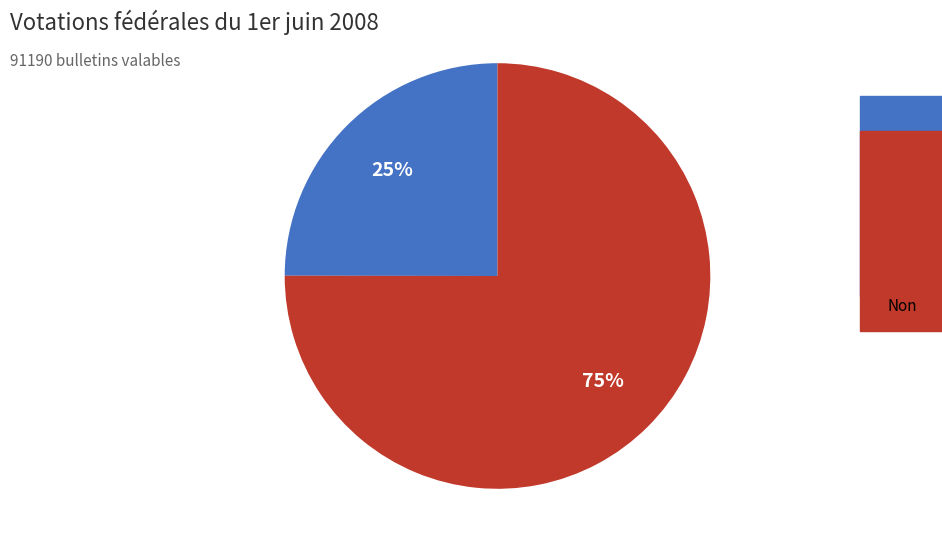

True or false: Oui accounts for 25% of the total.

True